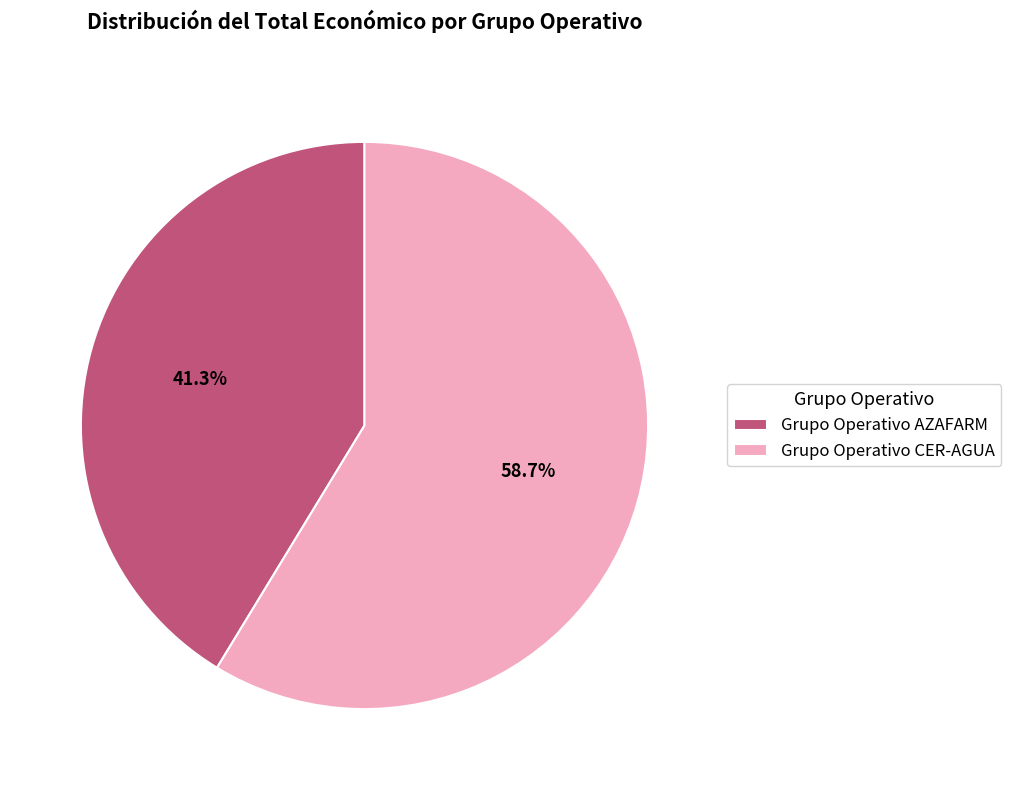

To the nearest percent, what is the difference between the largest and smallest slice percentages?

17%